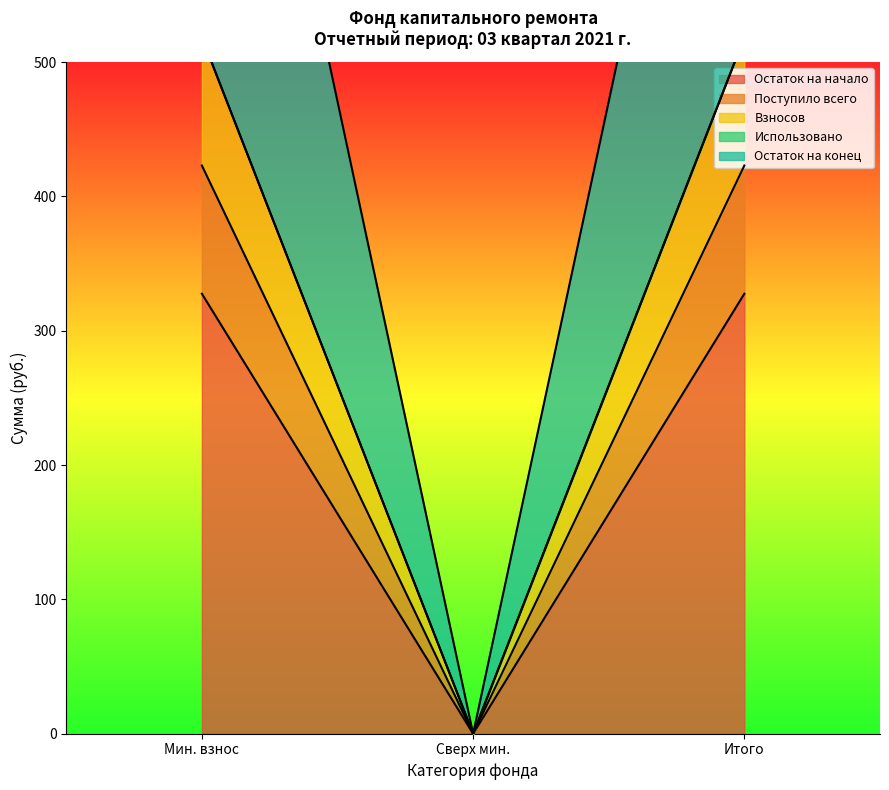

How many lines are shown in the chart?

4